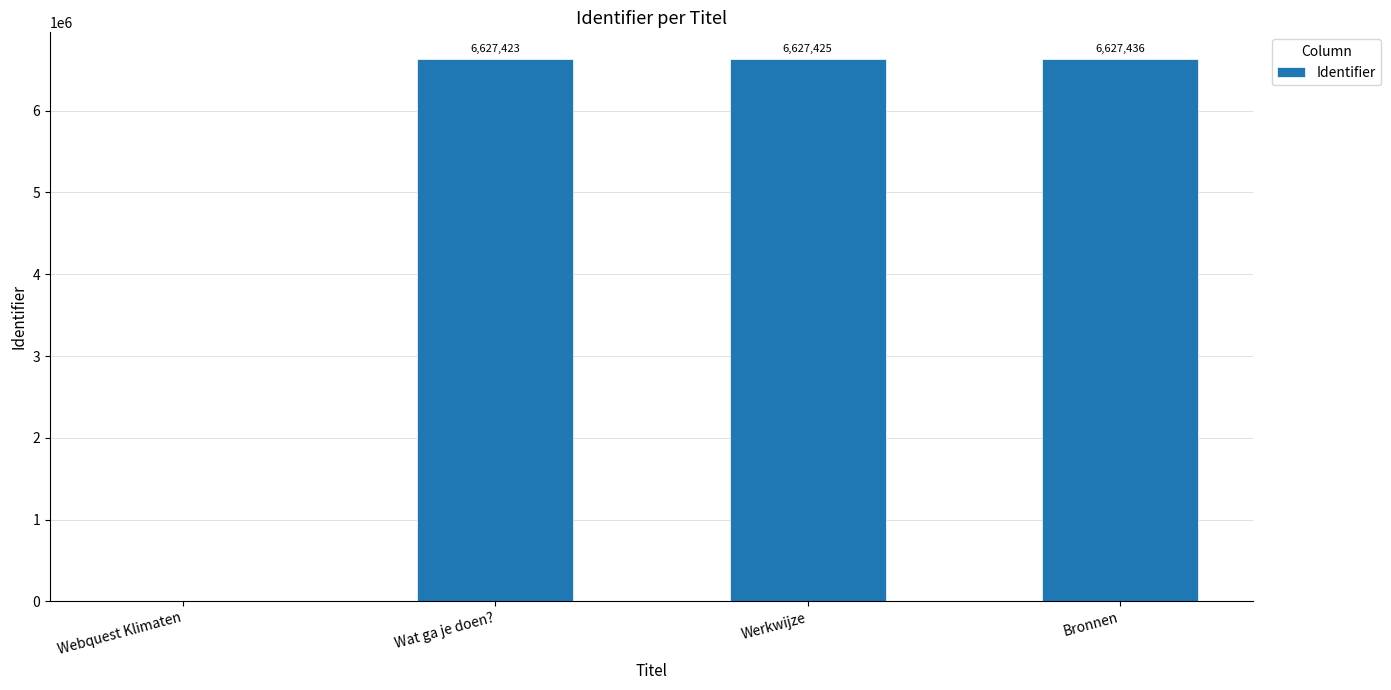

How many positive values are there?

3